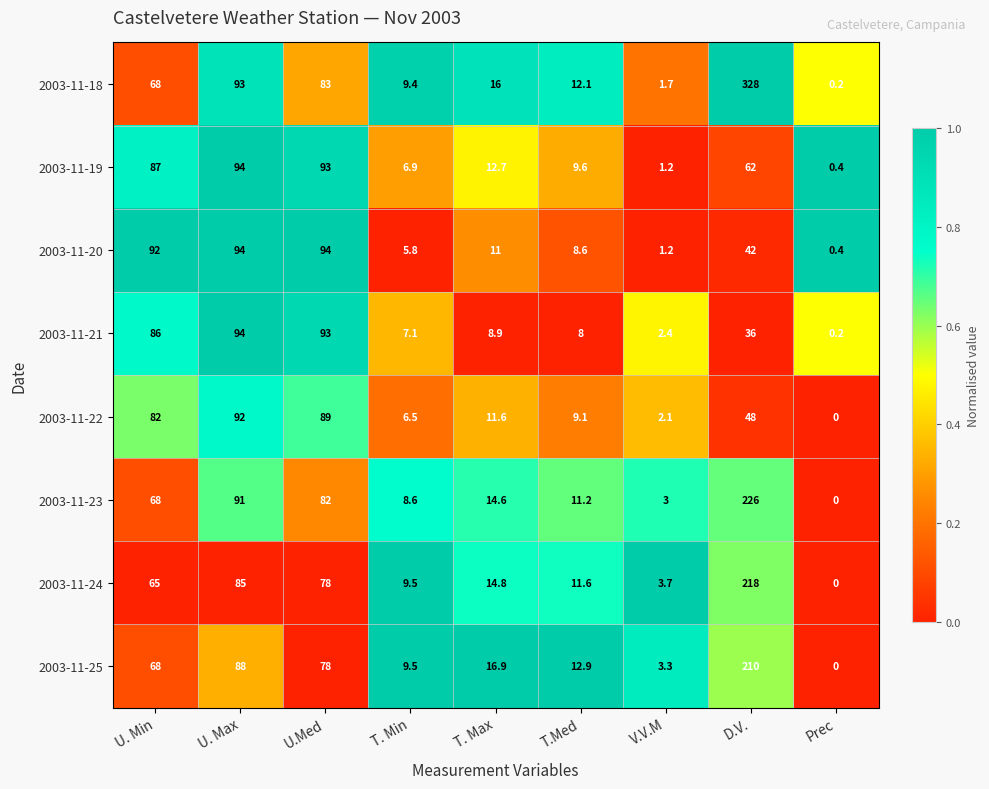

What is the sum of all 2003-11-22 values?

340.3